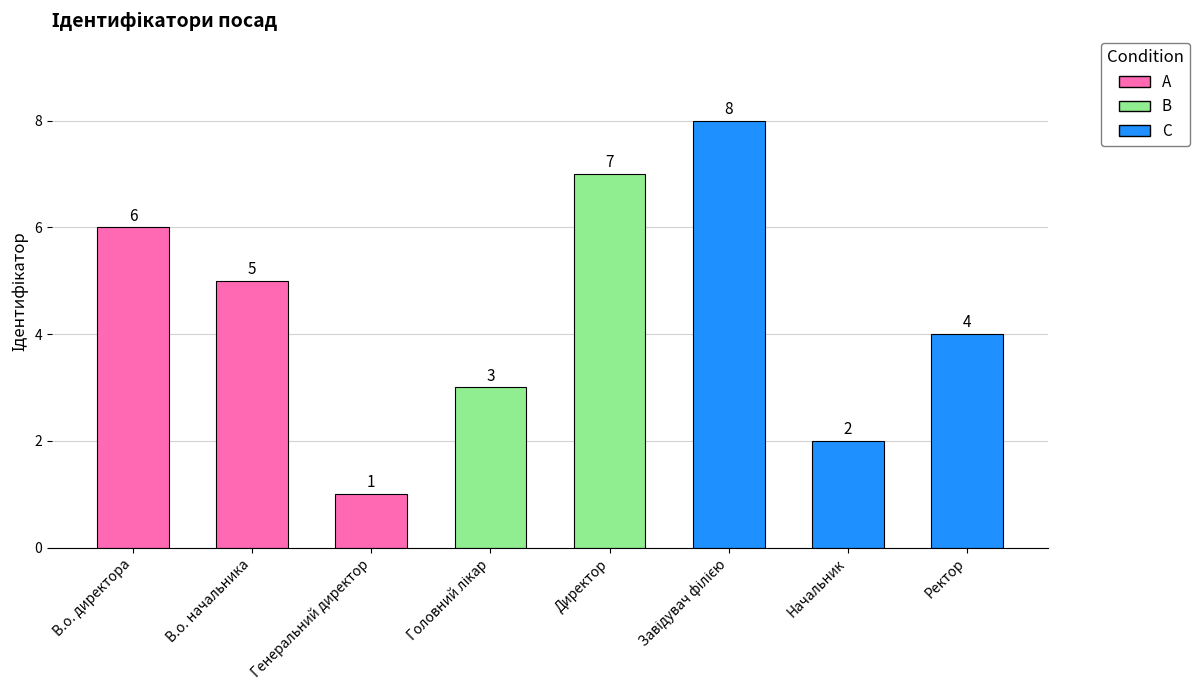

What is the sum of all values?

36